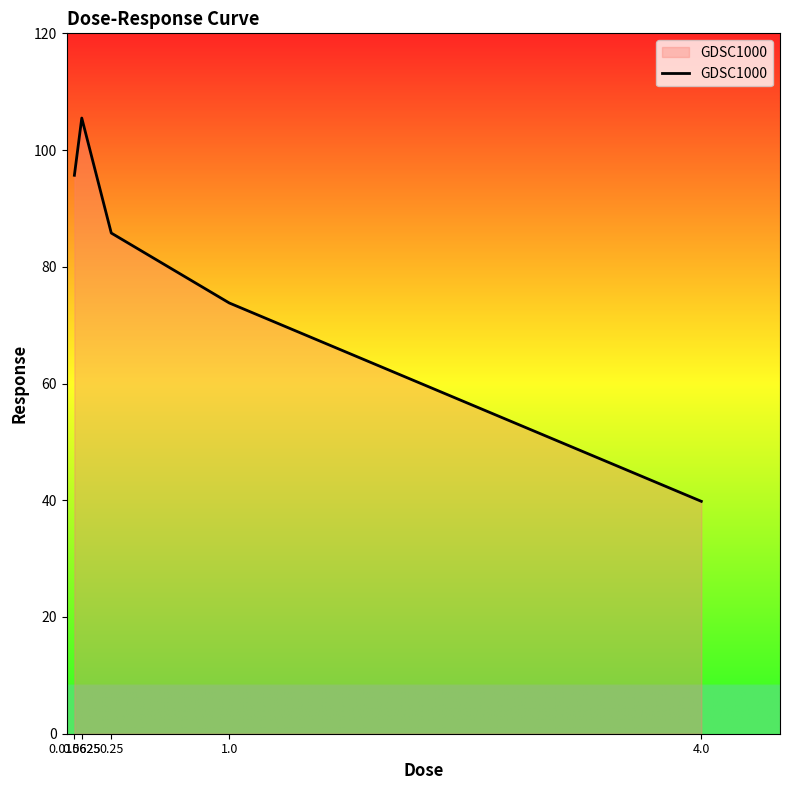

Where is the first local maximum?

0.0625